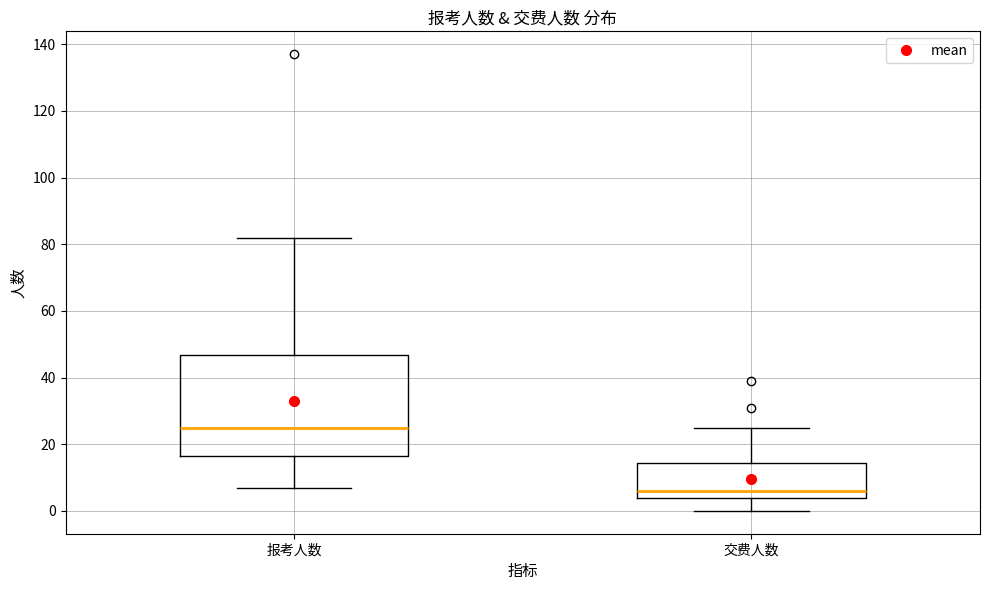

Where does the lower whisker of the box for 报考人数 end on the y-axis? The values are not printed on the chart, so give them approximately, as read against the axis.

8